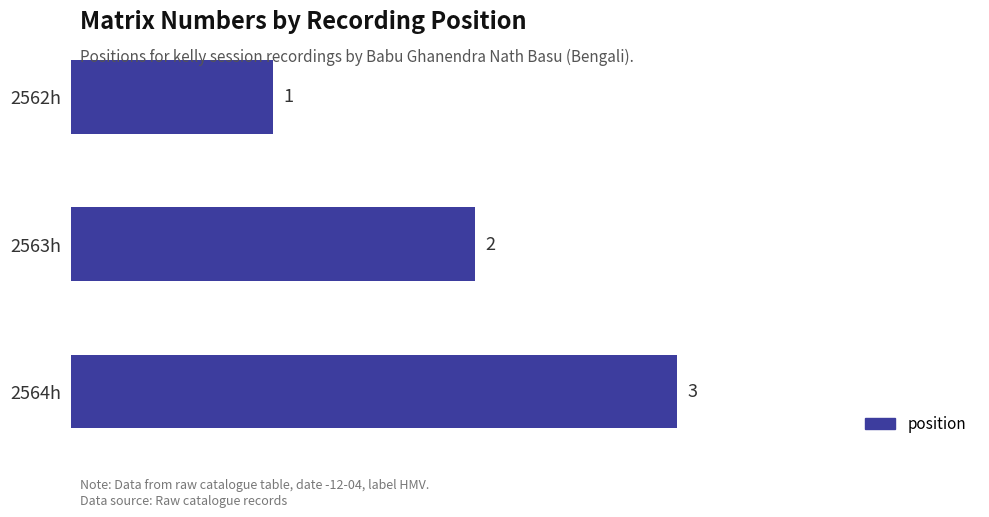

Rank the categories by value from lowest to highest.

2562h, 2563h, 2564h